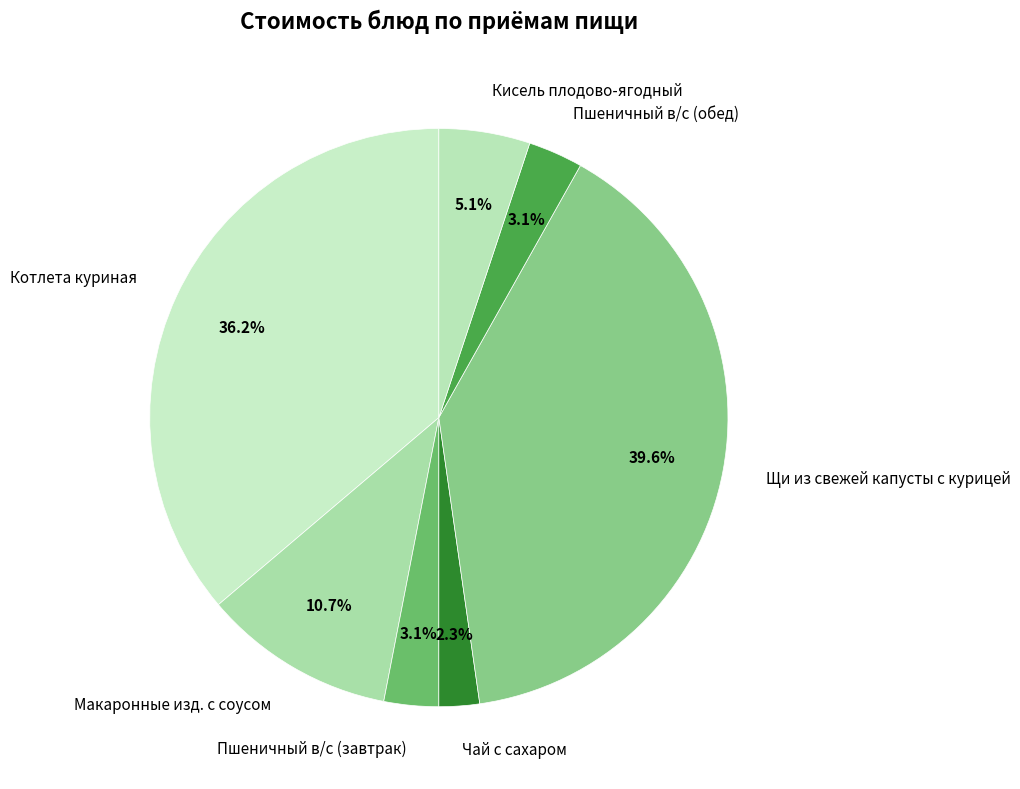

To the nearest percent, what is the average slice percentage?

14%